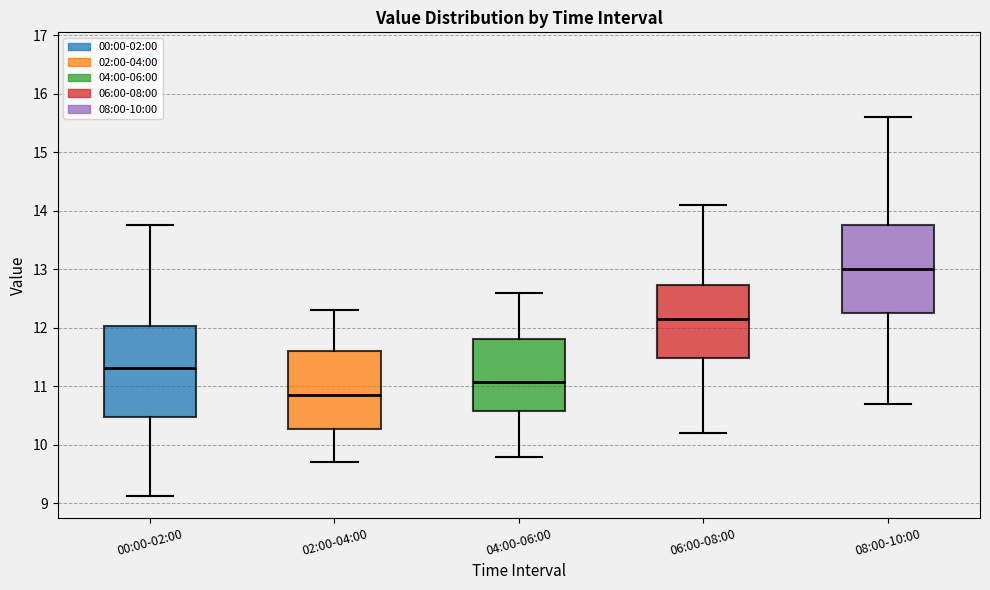

Reading left to right, read every box against the y-axis: the position of its median line, the range the box covers, and the ends of its whiskers. The values are not printed on the chart, so give them approximately, as read against the axis.

00:00-02:00: median 11.3, box 10.5 to 12.0, whiskers 9.1 to 13.8
02:00-04:00: median 10.9, box 10.3 to 11.6, whiskers 9.7 to 12.3
04:00-06:00: median 11.1, box 10.6 to 11.8, whiskers 9.8 to 12.6
06:00-08:00: median 12.2, box 11.5 to 12.7, whiskers 10.2 to 14.1
08:00-10:00: median 13.0, box 12.3 to 13.8, whiskers 10.7 to 15.6